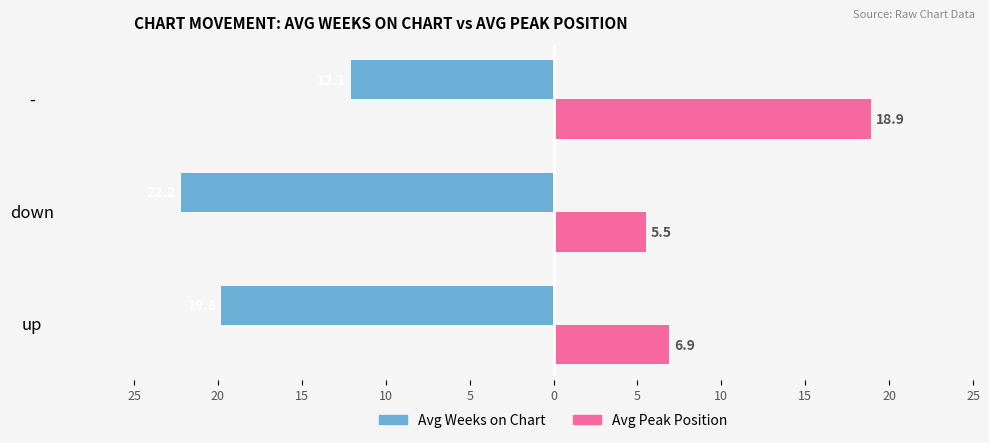

What is the value of the Avg Peak Position bar at the 2nd from the left?

5.5